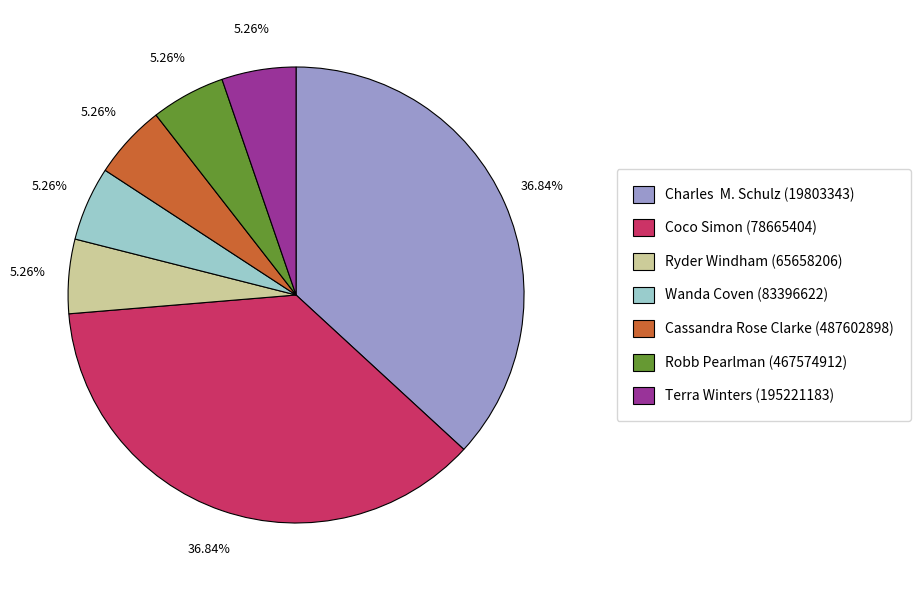

Approximately how many times larger is the value at Cassandra Rose Clarke (487602898) compared to Coco Simon (78665404)?

0.1